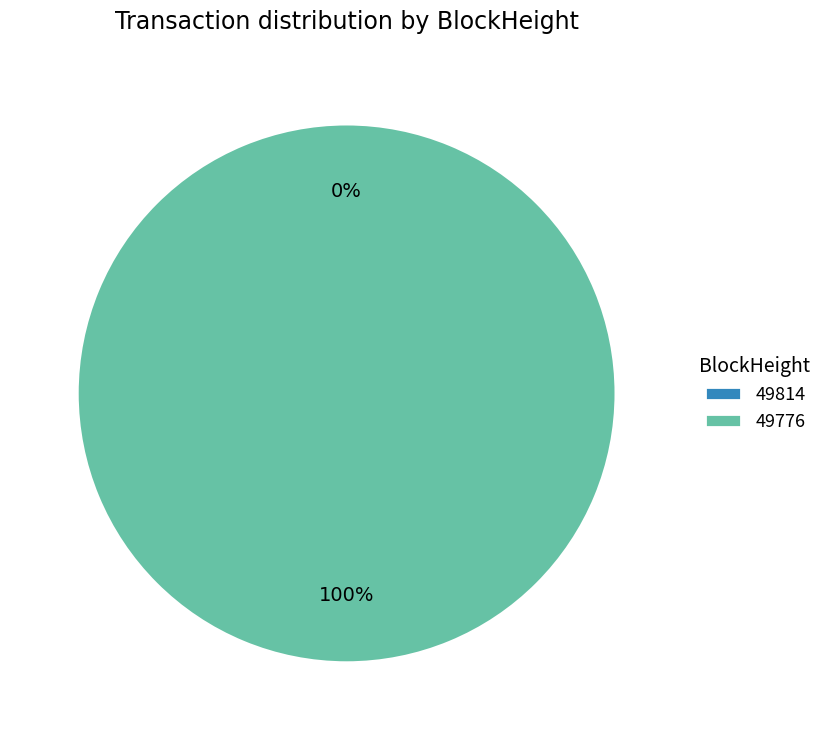

What is the majority slice?

49776